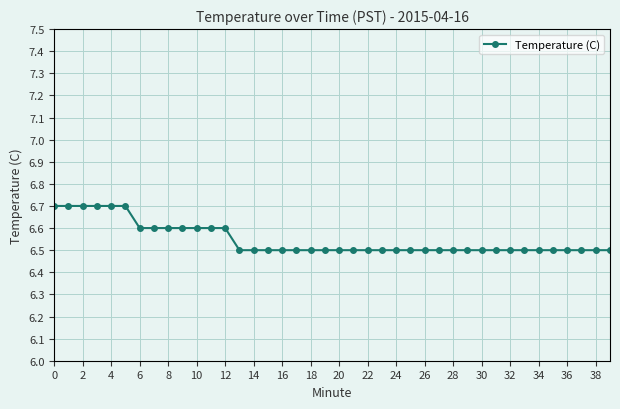

What is the maximum value shown in the chart?

6.7